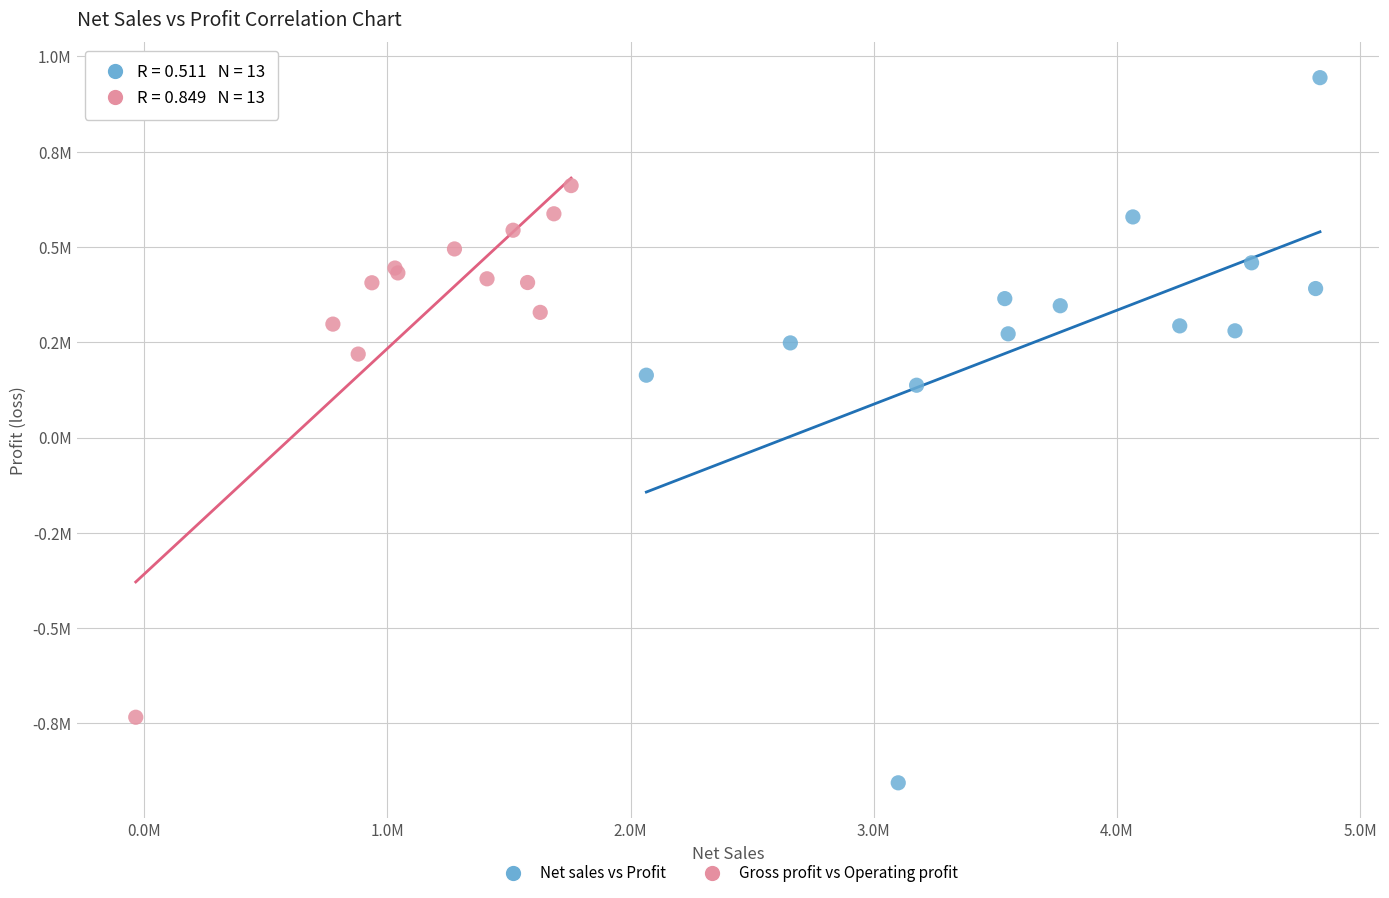

What are all the series names shown in the legend?

Net sales vs Profit, Gross profit vs Operating profit